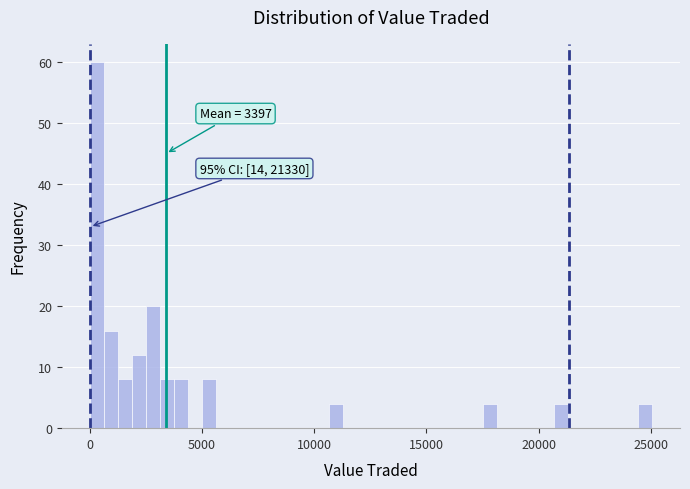

Around what value on the x-axis is the tallest bar? Give the approximate position of its centre, as read against the axis.

500